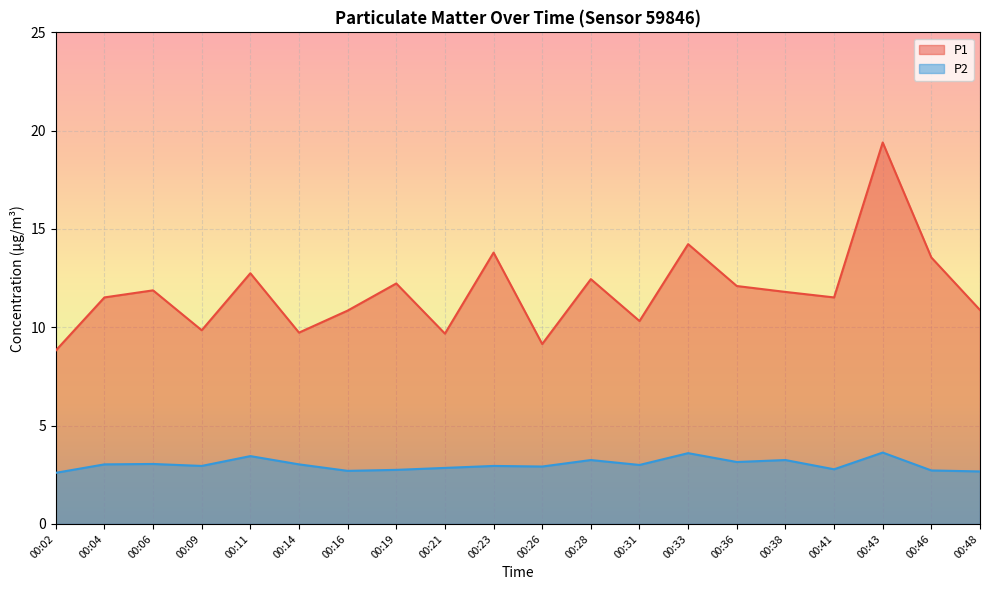

What is the average value of the P2 series?

3.0